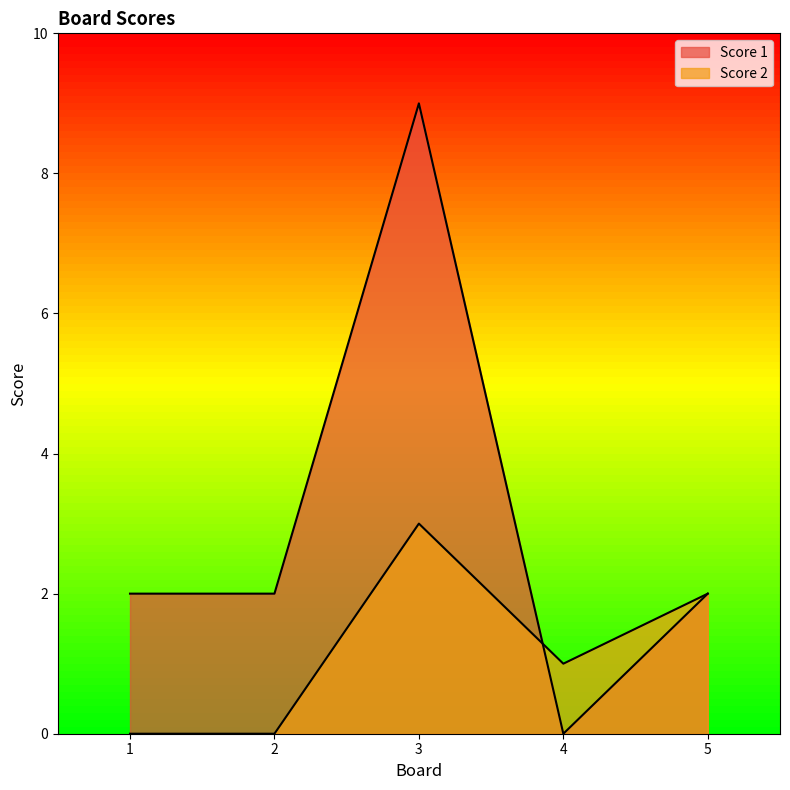

Does the chart have visible grid lines?

No